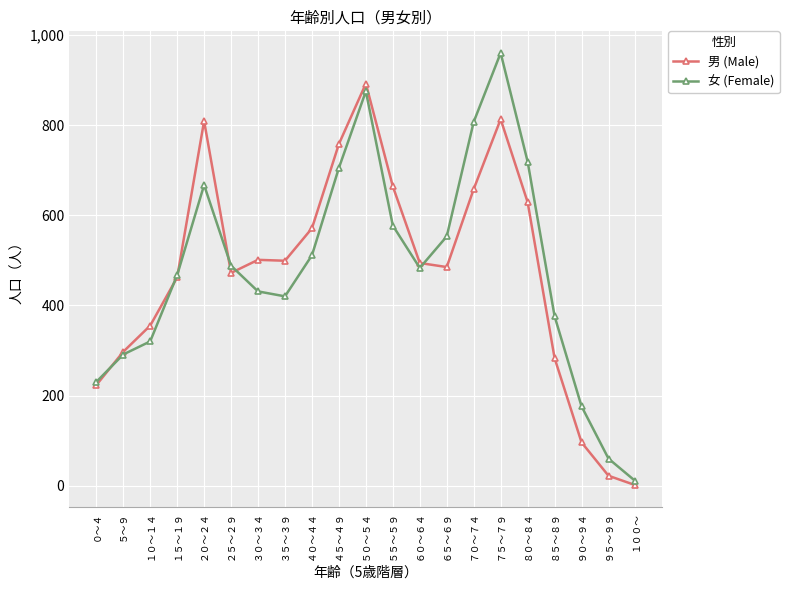

What position from the right is ４０～４４?

13